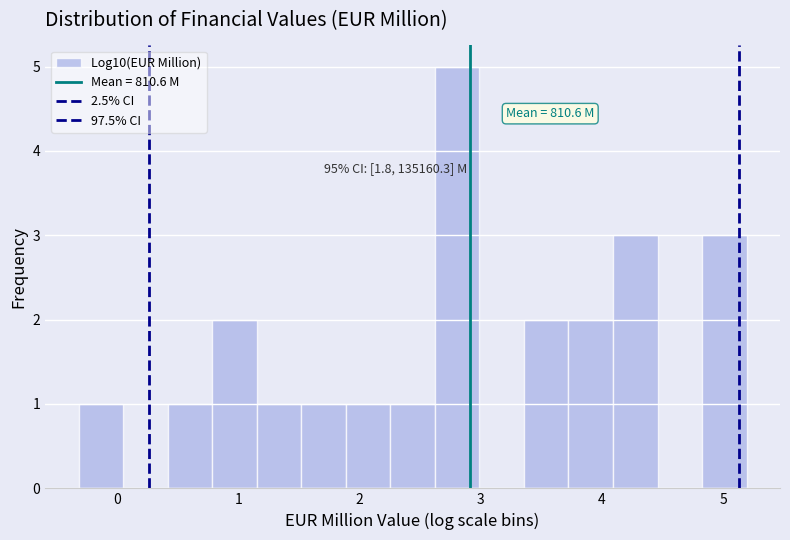

Read against the x-axis, roughly where is the centre of the tallest bar?

2.8